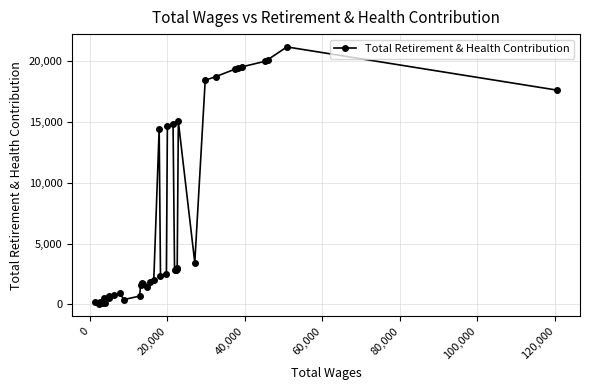

What is the average value?

6793